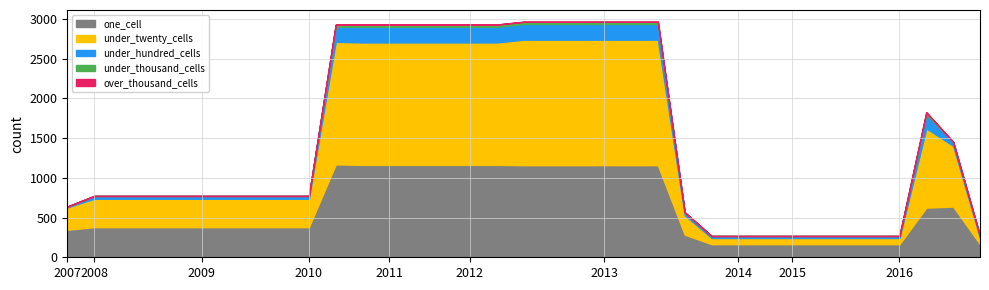

What is the highest value of the one_cell series?

1169